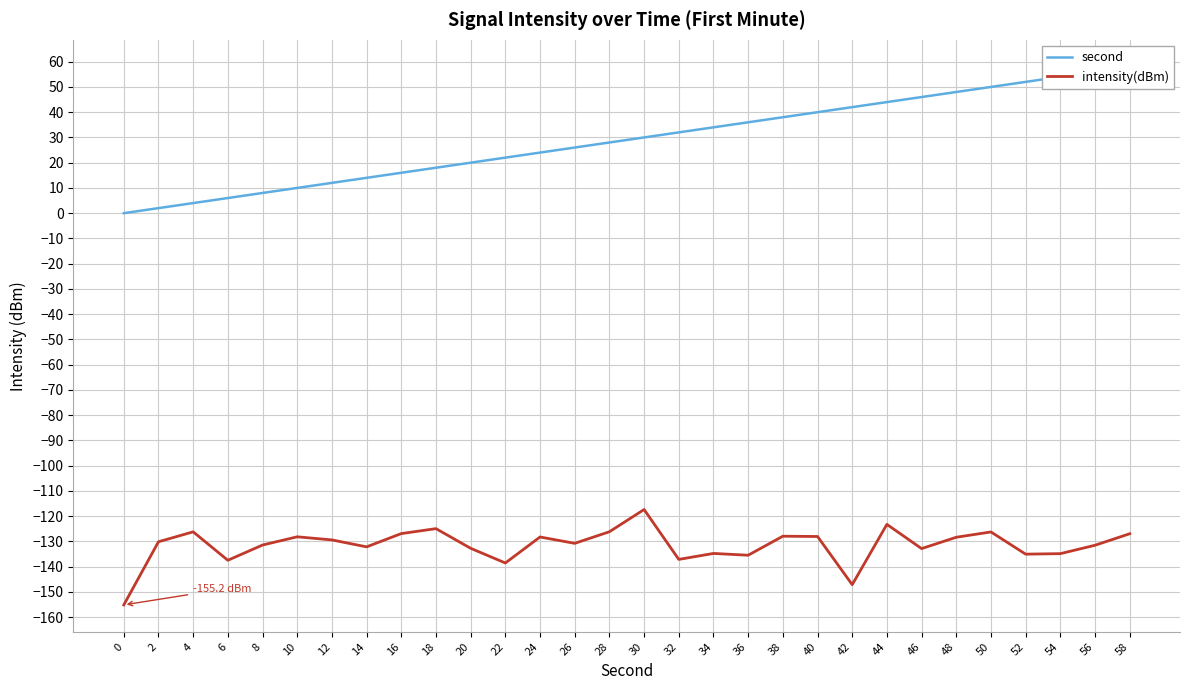

In intensity(dBm), how many points are lower than both neighbors (excluding endpoints)?

9